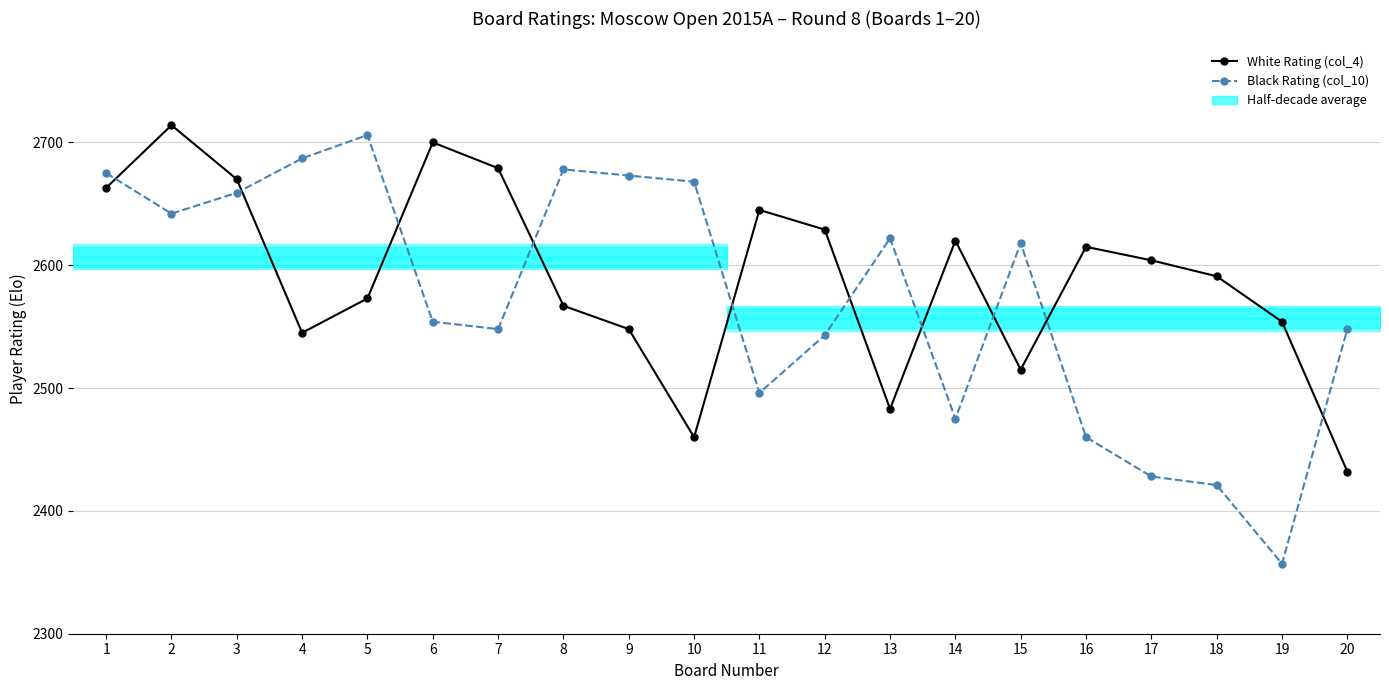

Which series changed the most between 4 and 10?

White Rating (col_4)